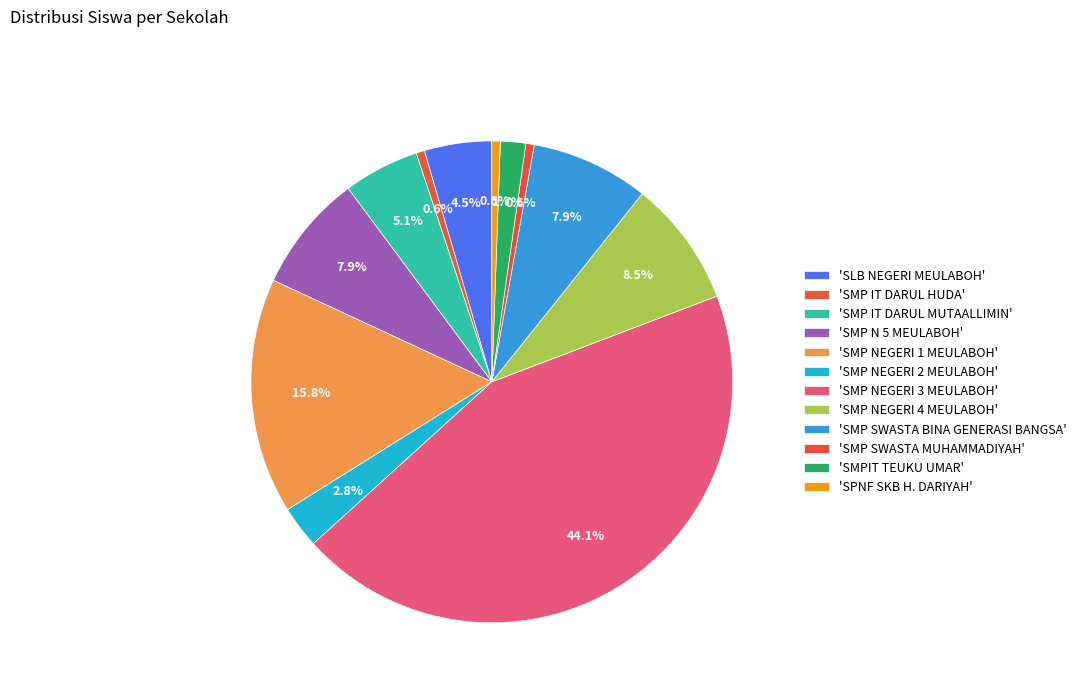

How many segments does this pie chart have?

12